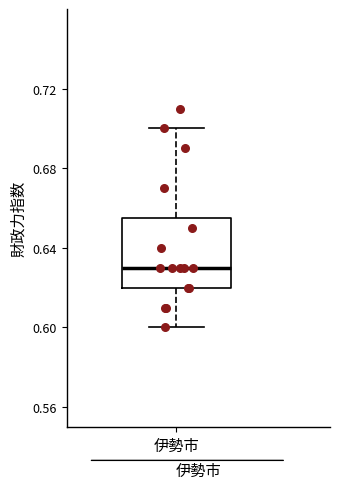

Transcribe this box plot: give where the median line is, the range the box spans, and where the two whiskers end, as read against the y-axis. The values are not printed on the chart, so give them approximately, as read against the axis.

median 0.630, box 0.620 to 0.655, whiskers 0.600 to 0.700